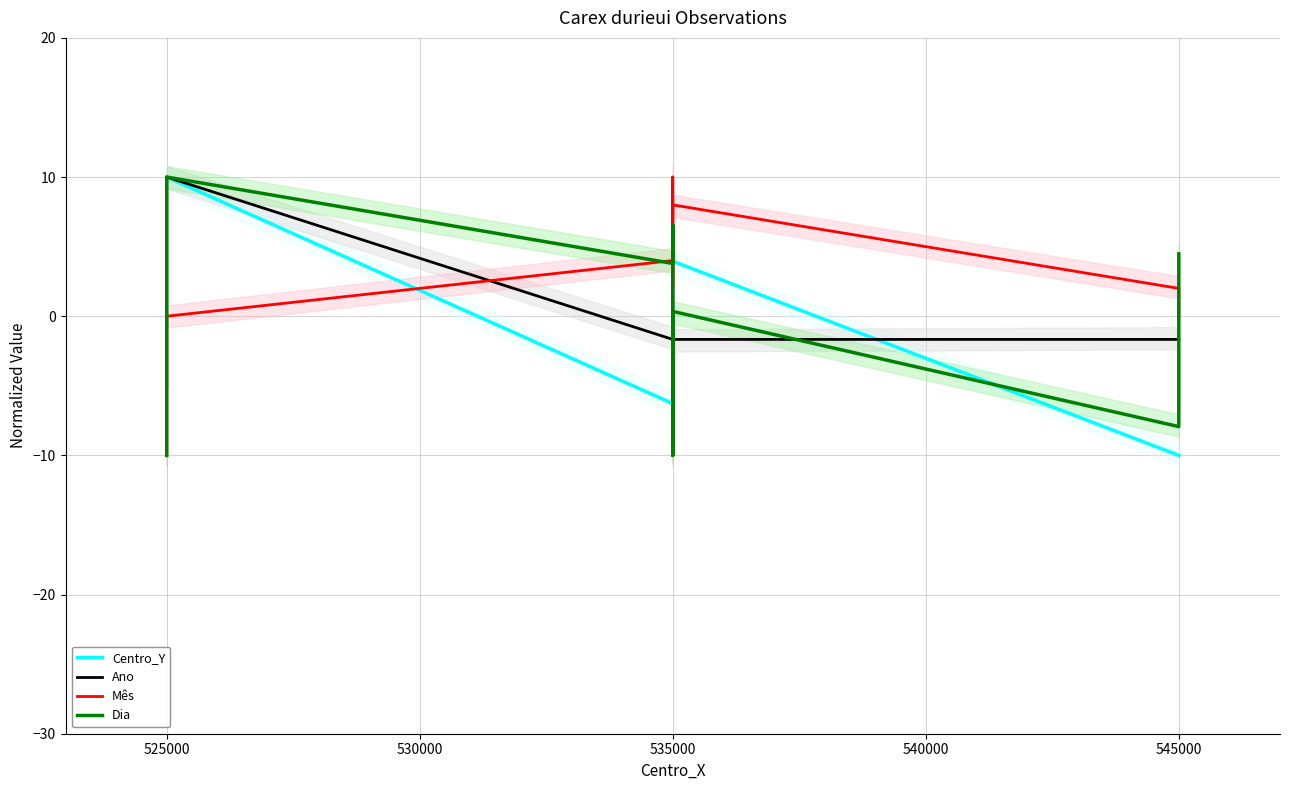

What is the difference between the highest and lowest values at 535000?

10.3